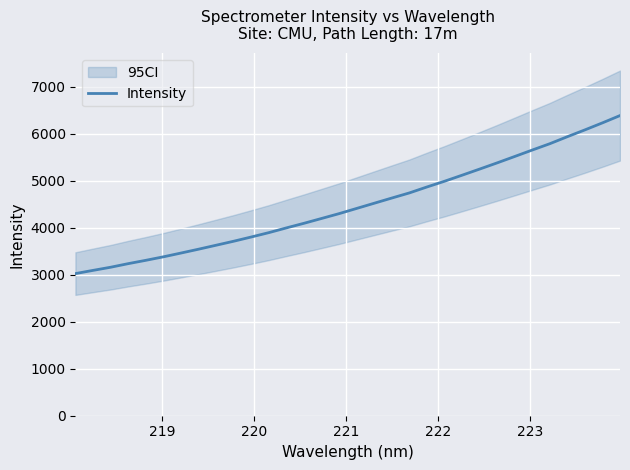

What is the minimum value for Intensity?

3025.3